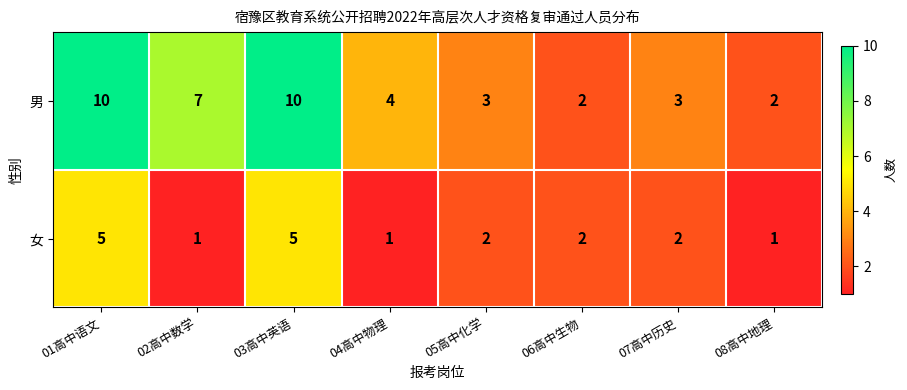

What is the average value of the 男 series?

5